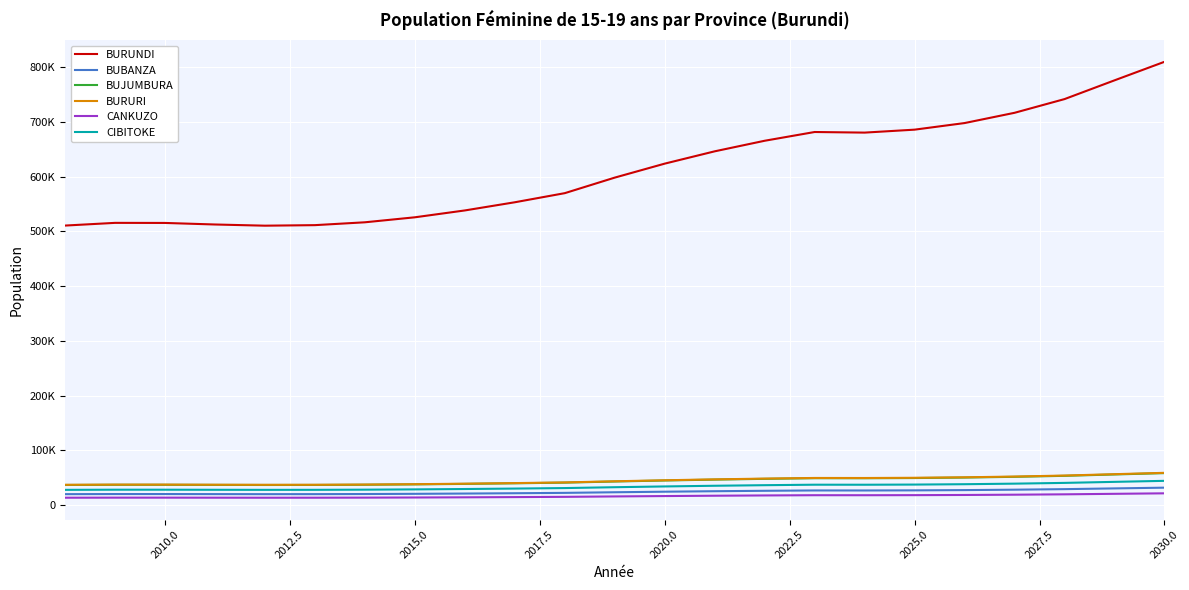

Does the chart display data point markers on the line(s)?

No